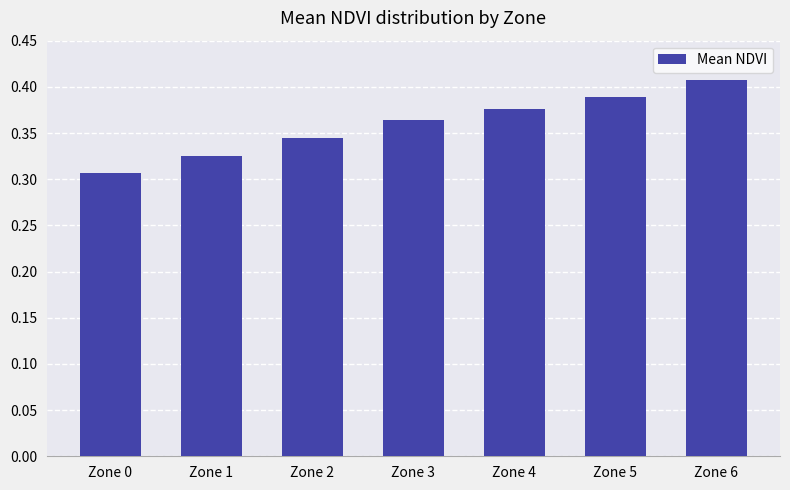

What is the sum of all values?

2.5